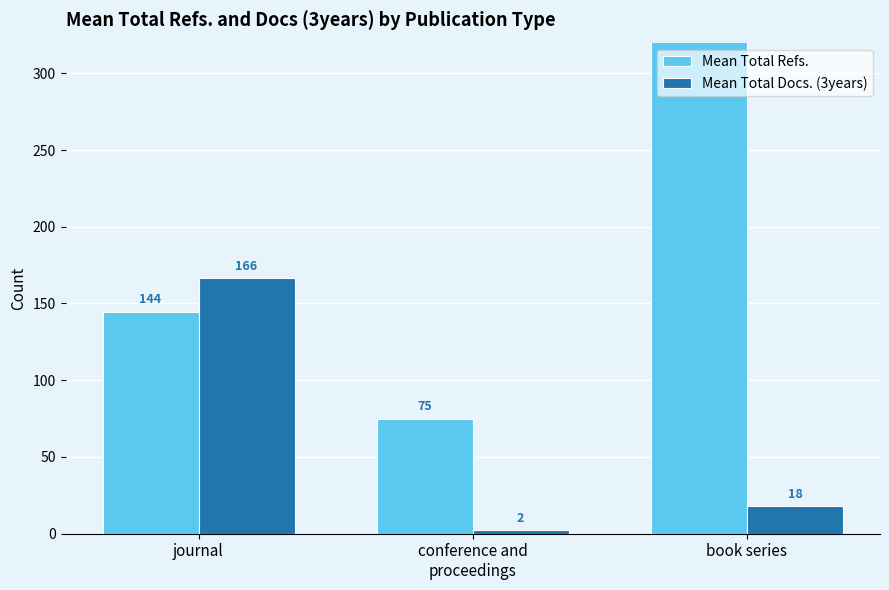

What is the total value across all series at conference and
proceedings?

77.2